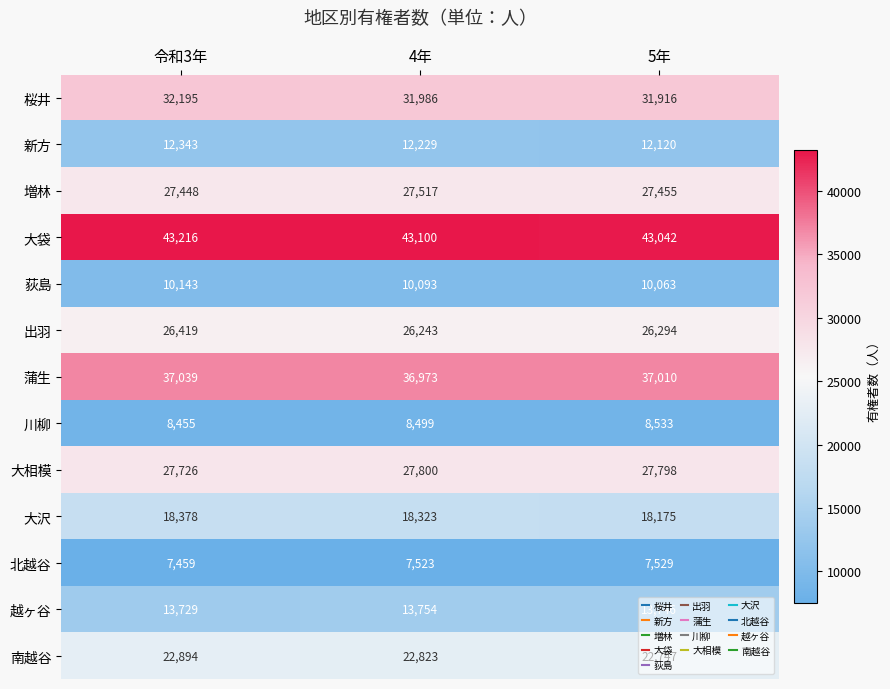

What is the sum of all 荻島 values?

30299